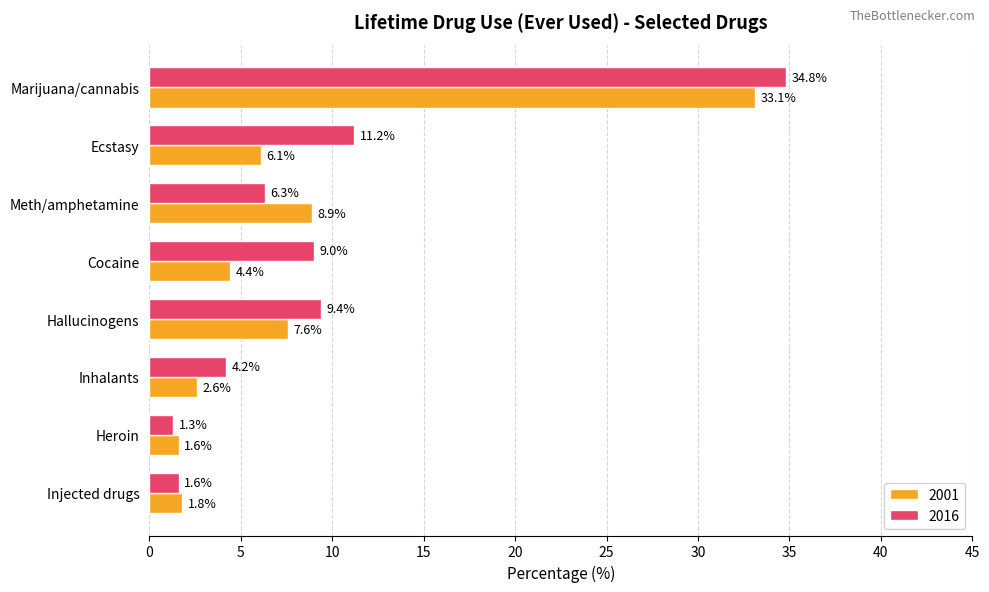

At which category is the sum across all series the highest?

Marijuana/cannabis